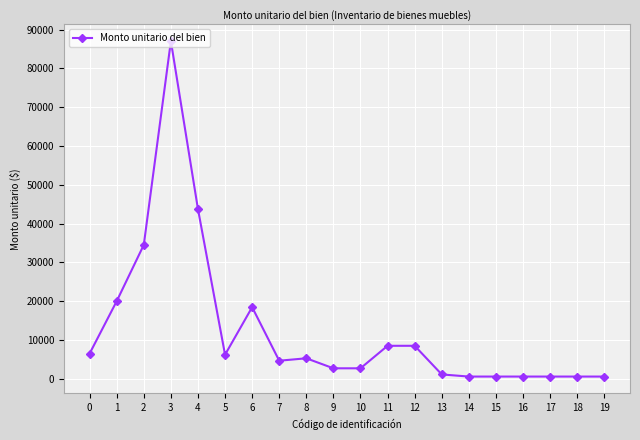

What is the value of the 10th point from the left?

2700.0